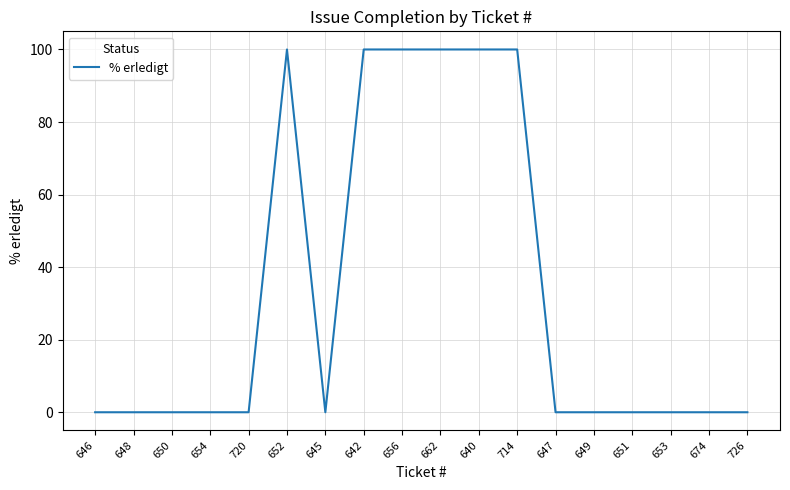

What is the average value?

33